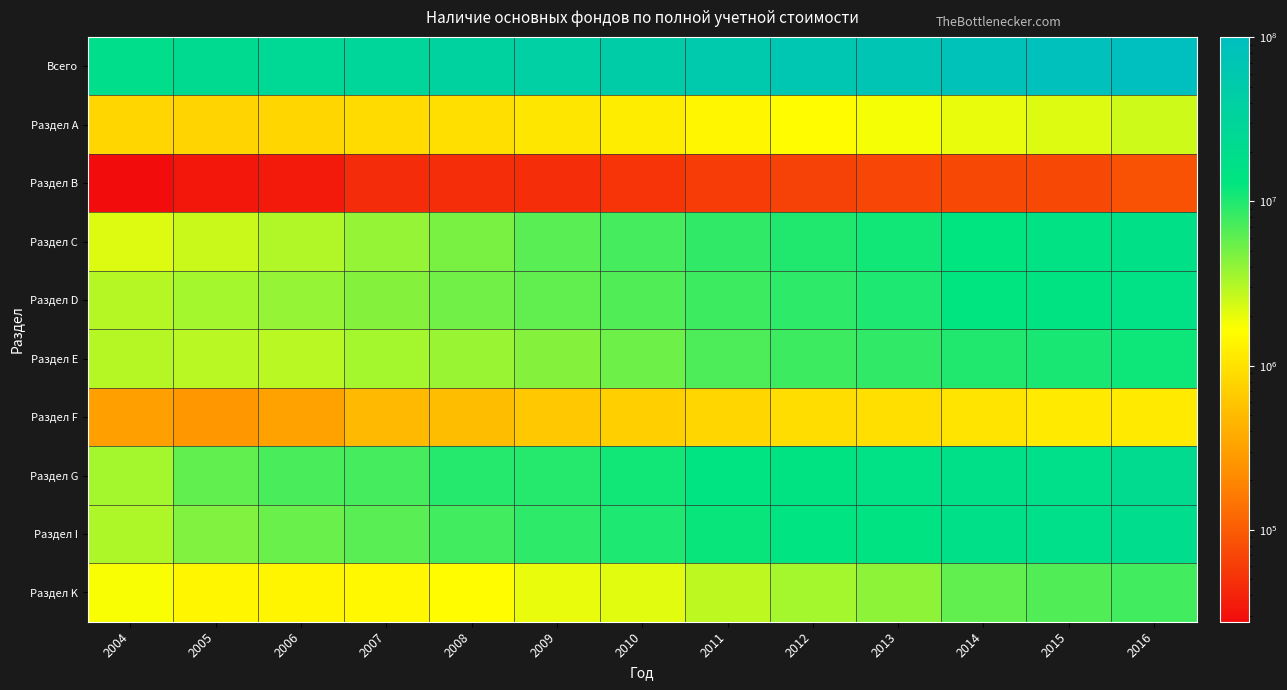

What is the total value across all series at 2009?

80083983